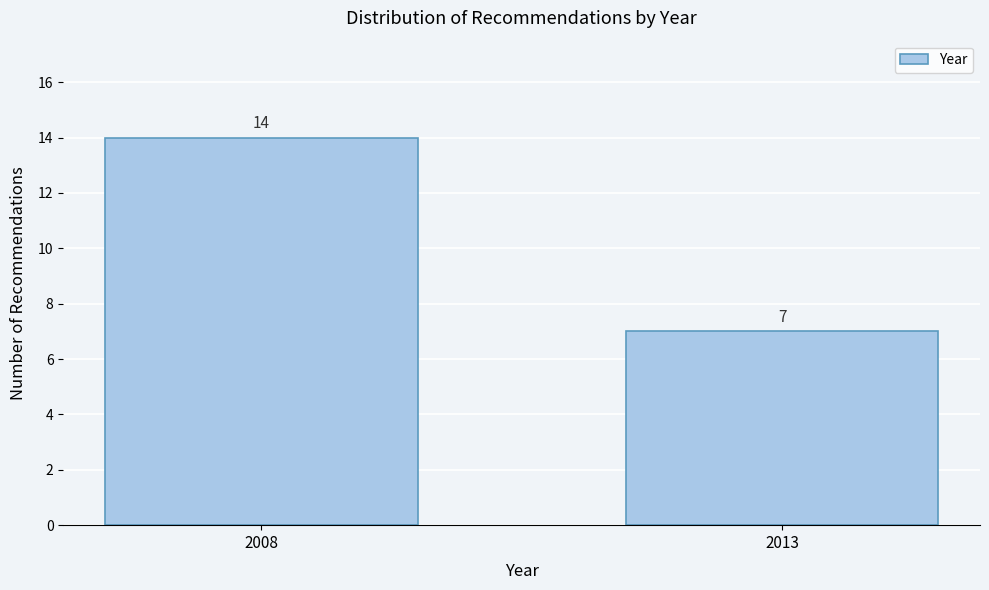

Reading left to right, what are all the values shown in this chart?

2008=14	2013=7